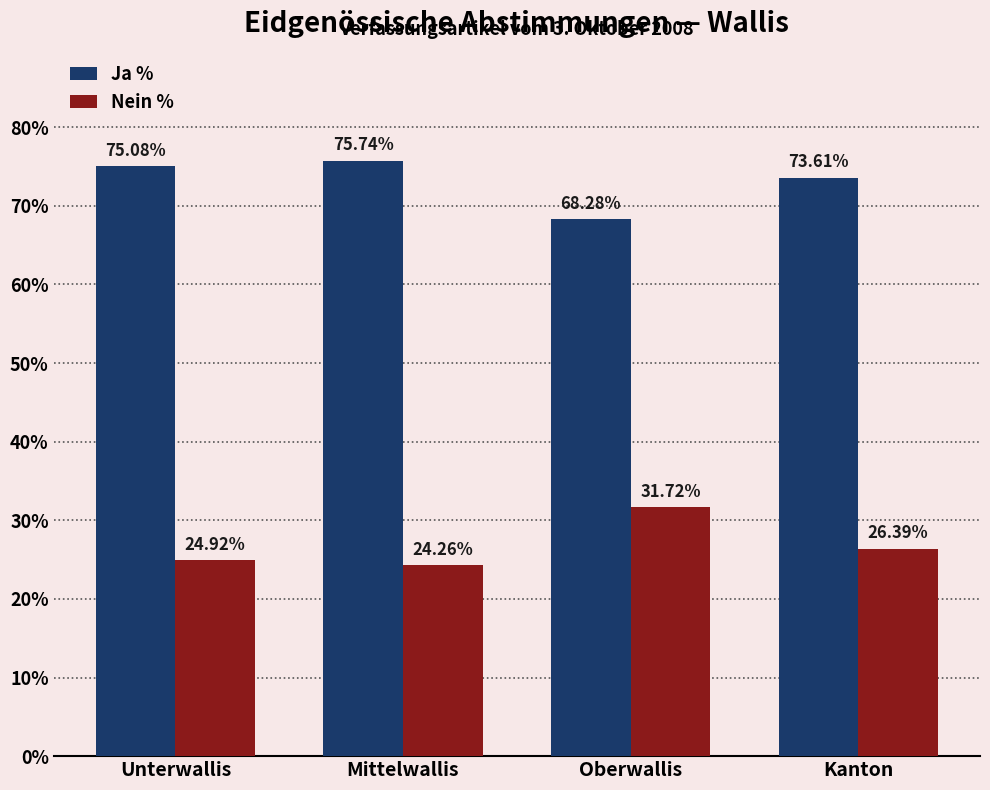

The Ja % series shows 98.0 at Oberwallis. True or false?

False